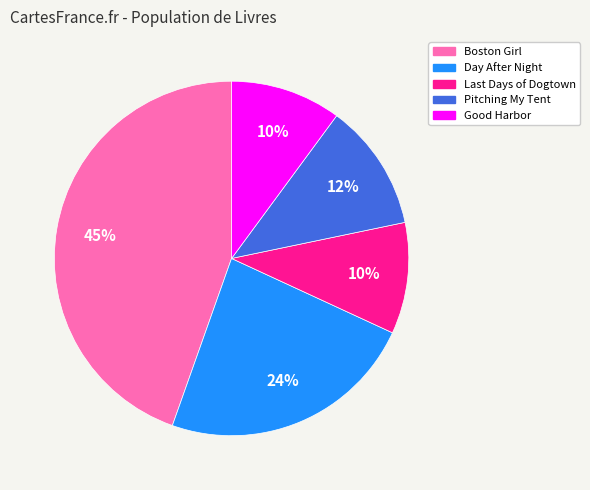

True or false: Pitching My Tent accounts for 1% of the total.

False